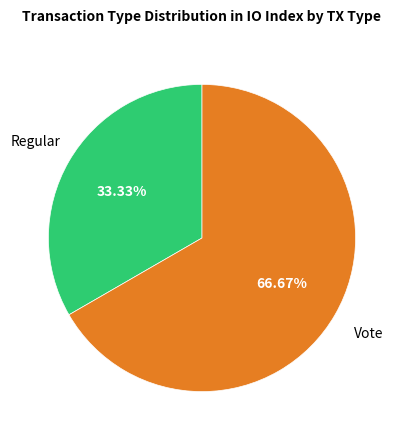

What percentage is the Vote slice, to the nearest percent?

67%